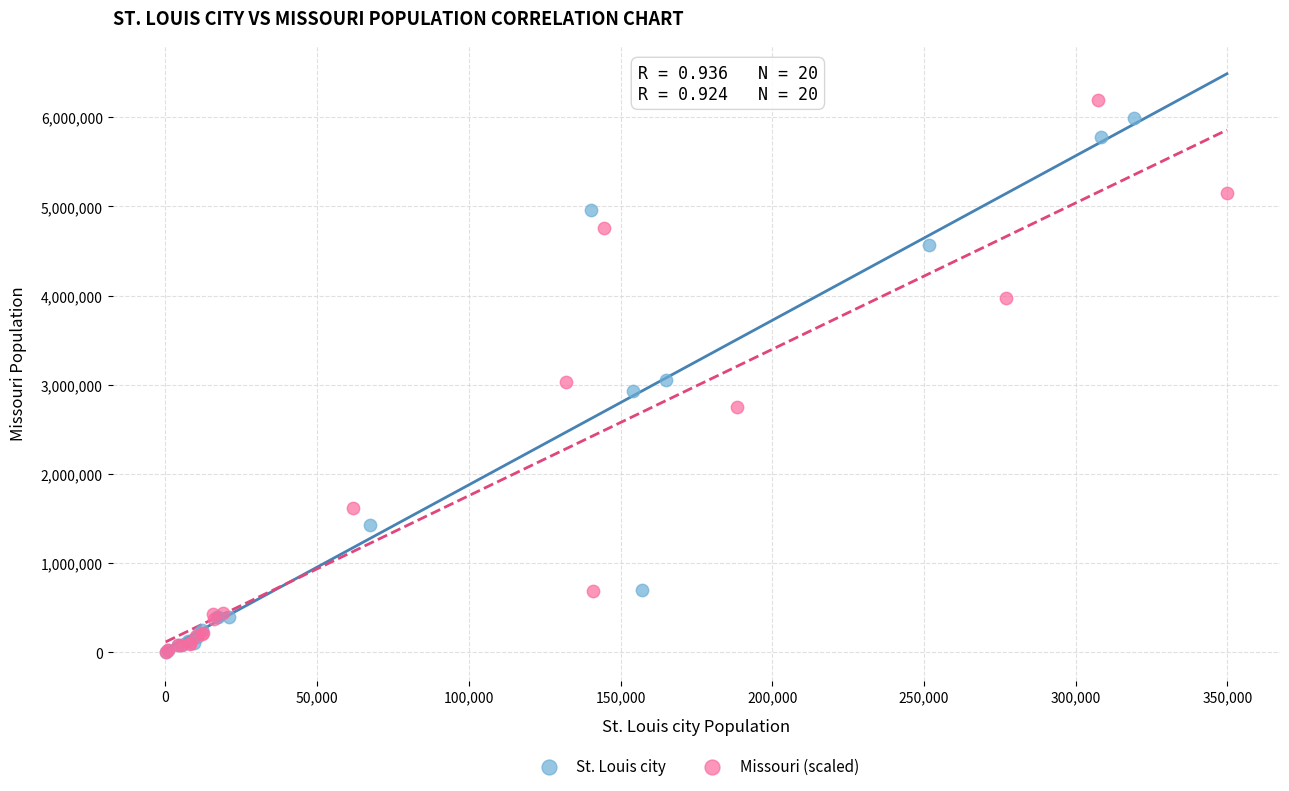

What are all the series names shown in the legend?

St. Louis city, Missouri (scaled)